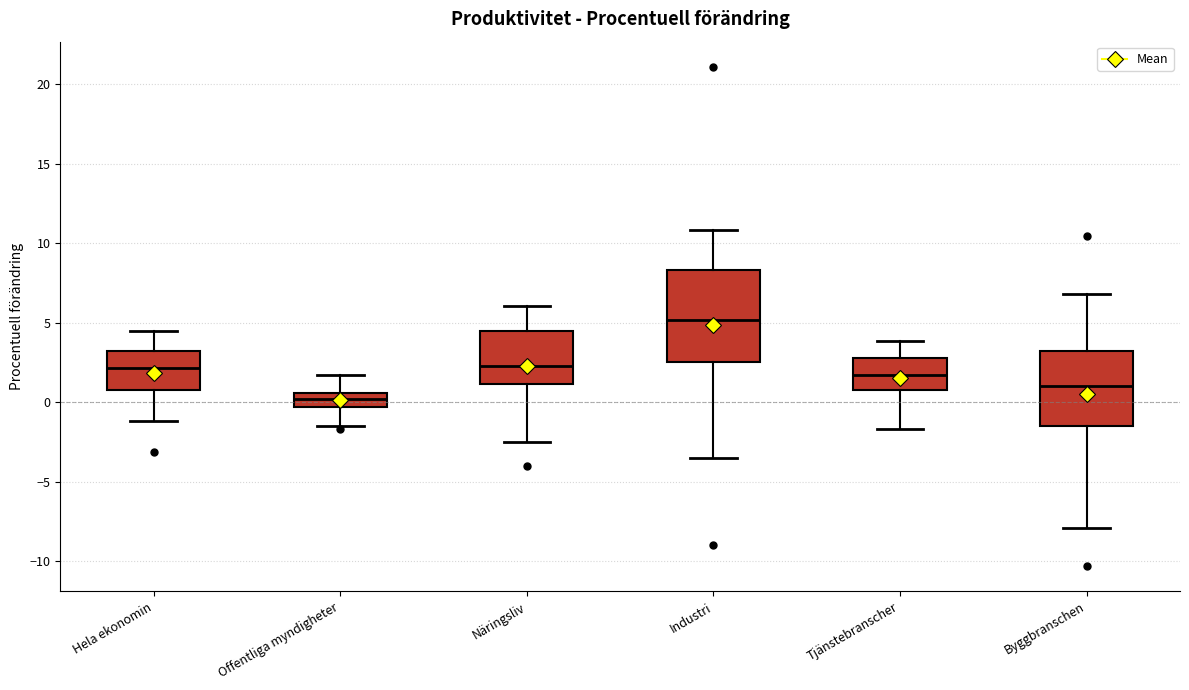

Reading left to right, read every box against the y-axis: the position of its median line, the range the box covers, and the ends of its whiskers. The values are not printed on the chart, so give them approximately, as read against the axis.

Hela ekonomin: median 2.0, box 1.0 to 3.0, whiskers -1.0 to 4.5
Offentliga myndigheter: median 0.0, box -0.5 to 0.5, whiskers -1.5 to 1.5
Näringsliv: median 2.5, box 1.0 to 4.5, whiskers -2.5 to 6.0
Industri: median 5.0, box 2.5 to 8.5, whiskers -3.5 to 11.0
Tjänstebranscher: median 1.5, box 0.5 to 3.0, whiskers -1.5 to 4.0
Byggbranschen: median 1.0, box -1.5 to 3.0, whiskers -8.0 to 7.0